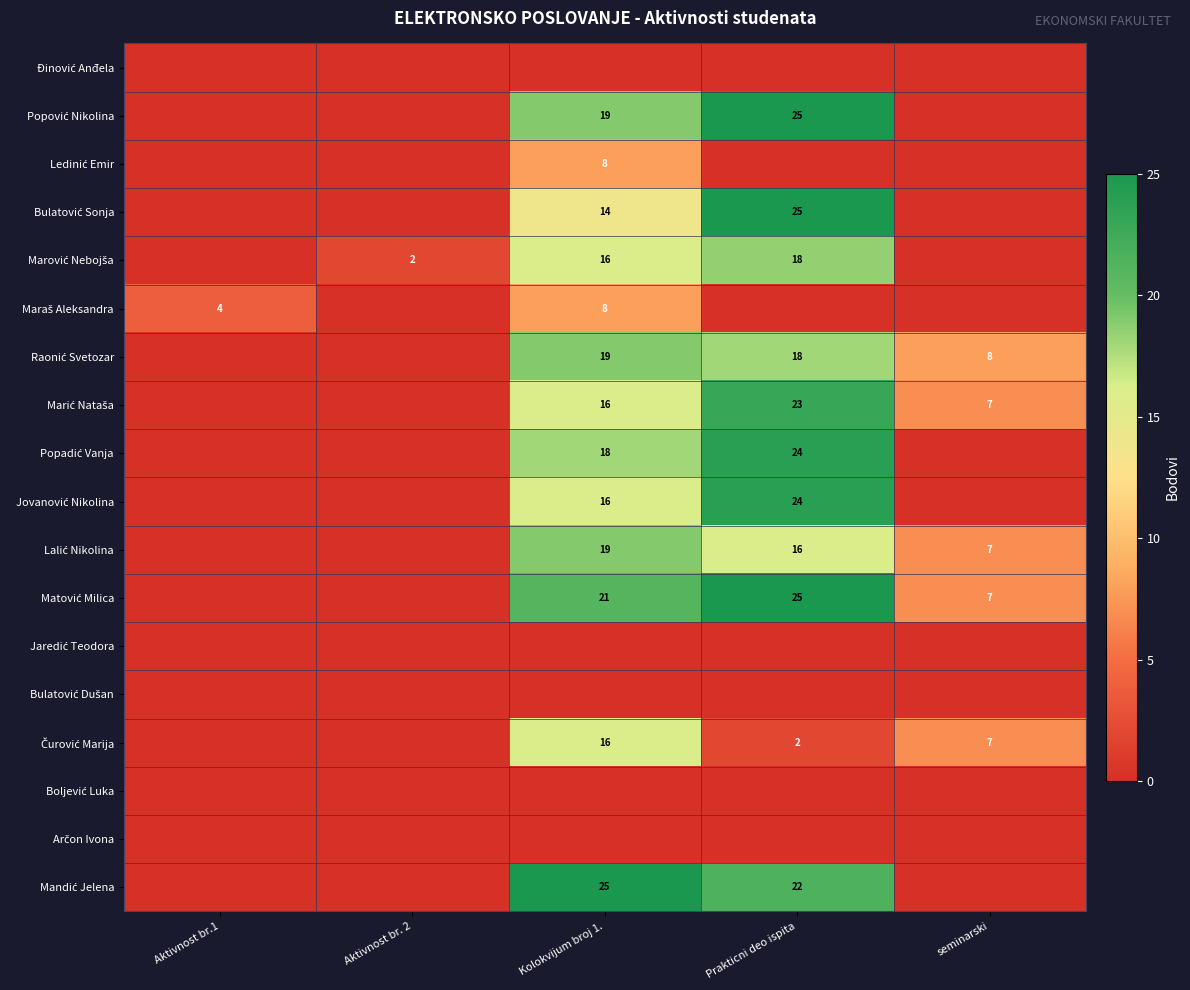

Is the value of Bulatović Sonja at seminarski greater than the value of Marić Nataša at Aktivnost br.1?

No